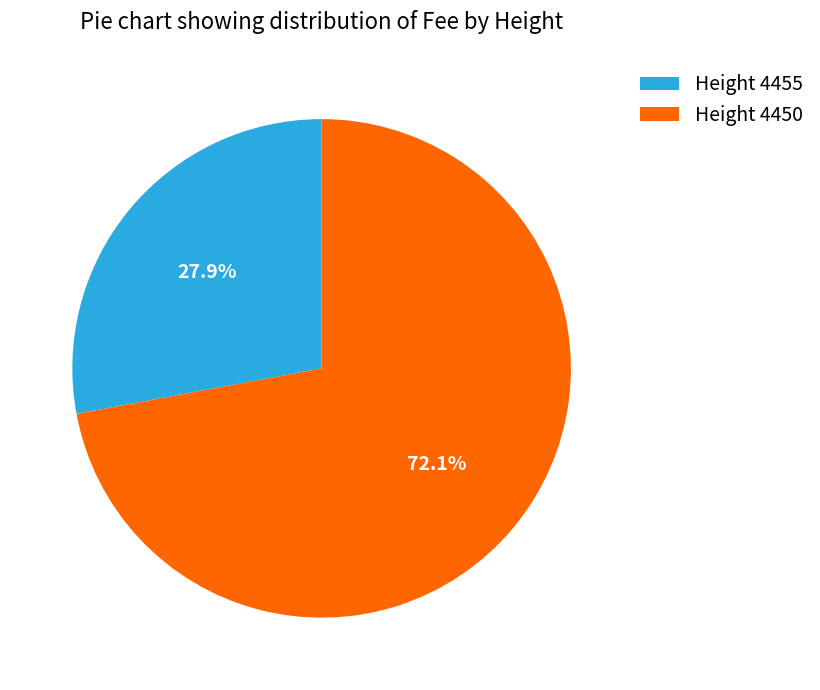

What is the smallest slice in the pie chart?

Height 4455